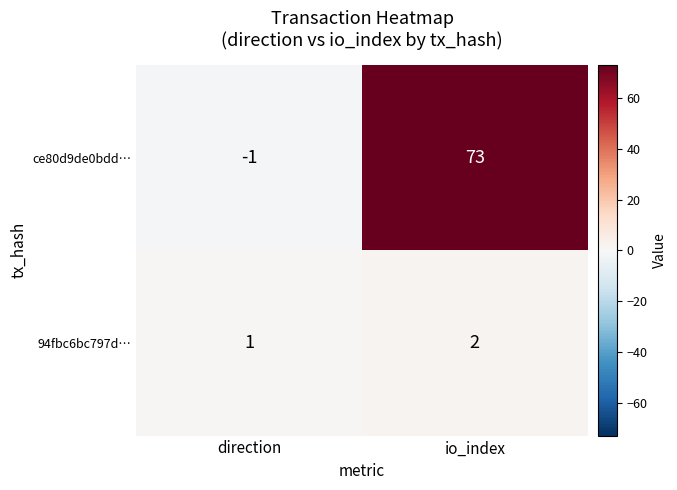

Which series changed the most between direction and io_index?

ce80d9de0bdd…